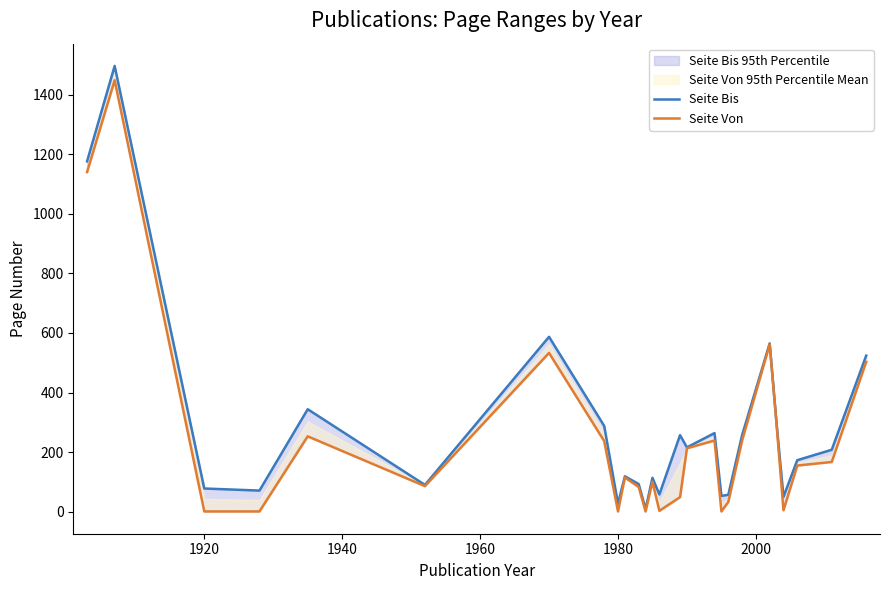

True or false: Seite Von and Seite Bis intersect in this chart.

False